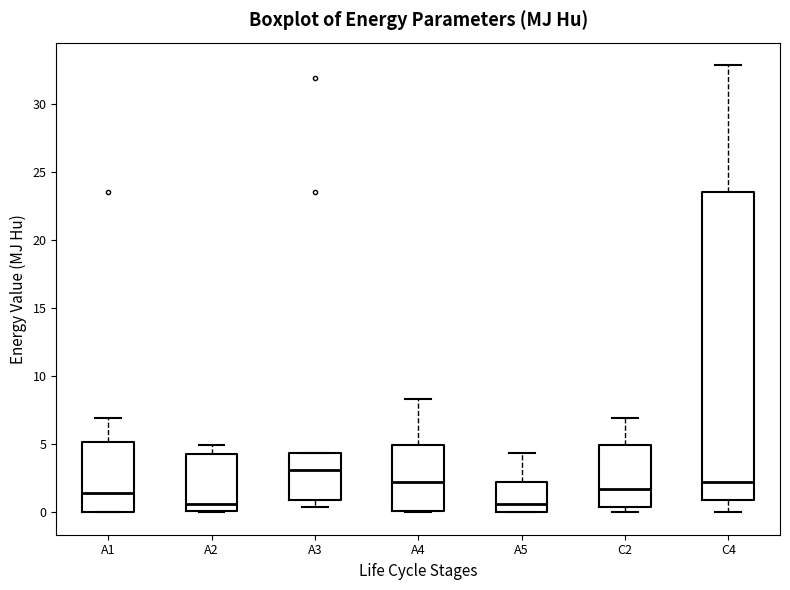

Reading left to right, transcribe this box plot: for each box, give where its median line is, the range the box spans, and where its two whiskers end, as read against the y-axis. The values are not printed on the chart, so give them approximately, as read against the axis.

A1: median 1.5, box 0.0 to 5.0, whiskers 0.0 to 7.0
A2: median 0.5, box 0.0 to 4.5, whiskers 0.0 to 5.0
A3: median 3.0, box 1.0 to 4.5, whiskers 0.5 to 4.5
A4: median 2.0, box 0.0 to 5.0, whiskers 0.0 to 8.5
A5: median 0.5, box 0.0 to 2.0, whiskers 0.0 to 4.5
C2: median 1.5, box 0.5 to 5.0, whiskers 0.0 to 7.0
C4: median 2.0, box 1.0 to 23.5, whiskers 0.0 to 33.0